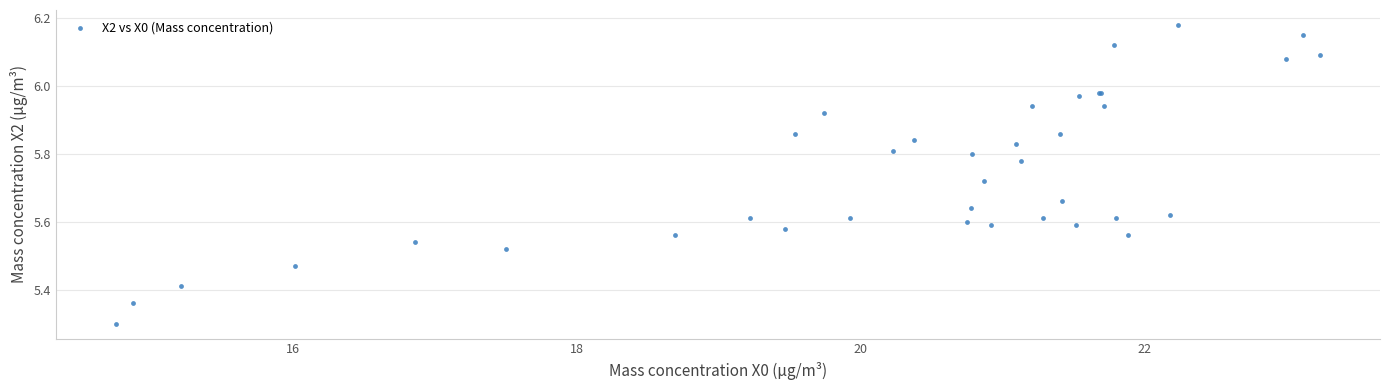

What Y value in the scatter plot is closest to 5?

5.3